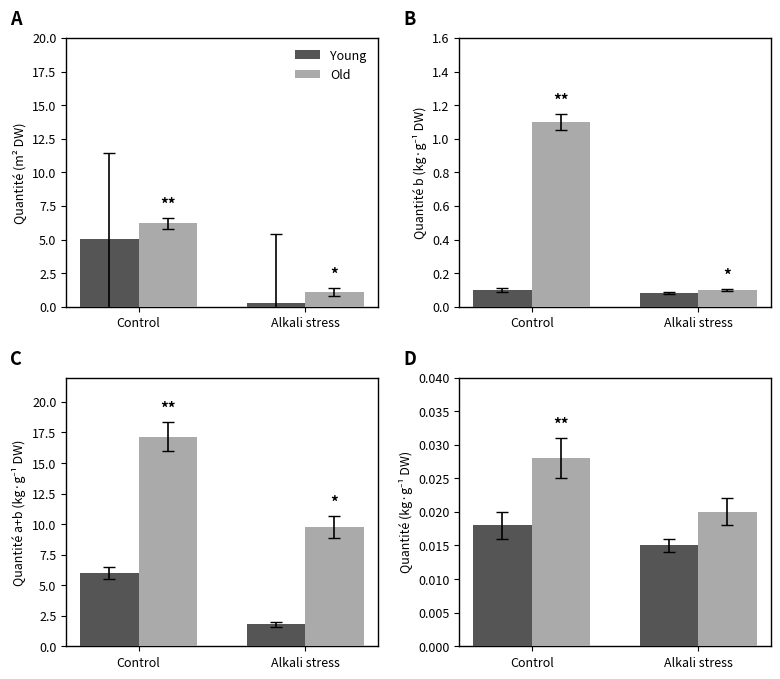

The Old series shows 0.0 at Control. True or false?

True